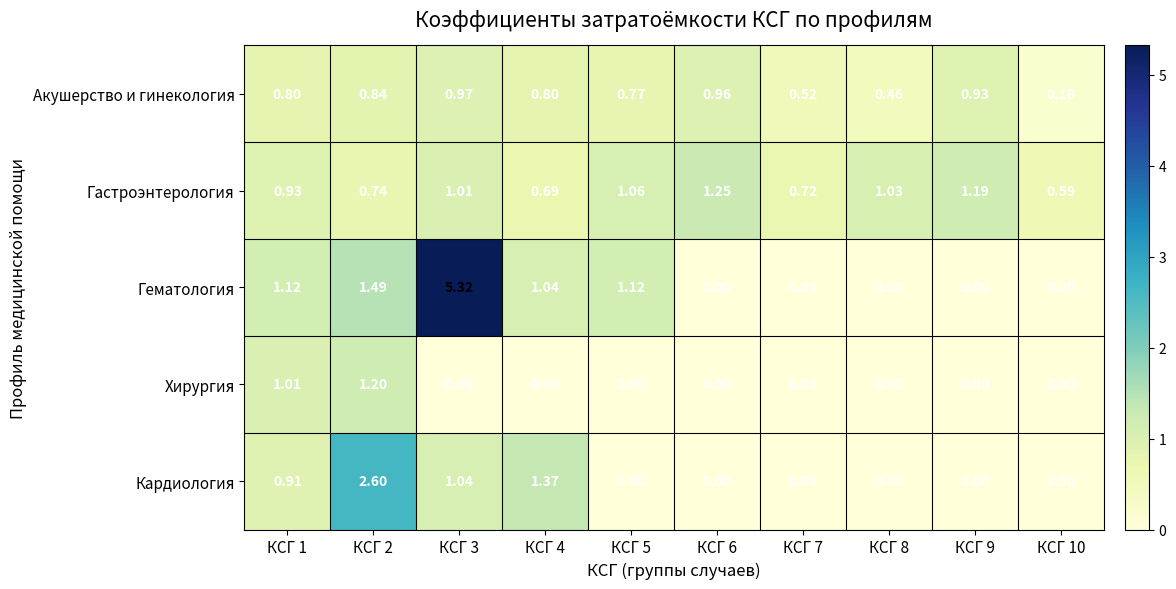

Which series has the widest spread of values?

Гематология